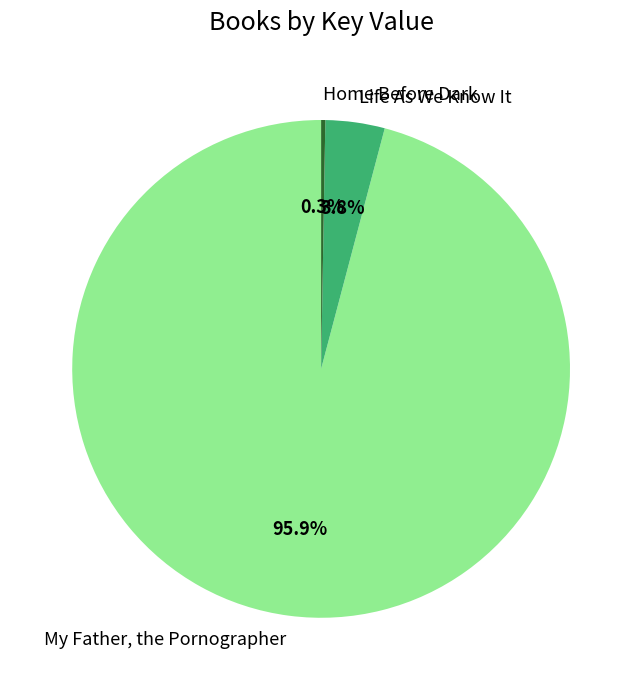

Which slice represents more than half of the pie?

My Father, the Pornographer